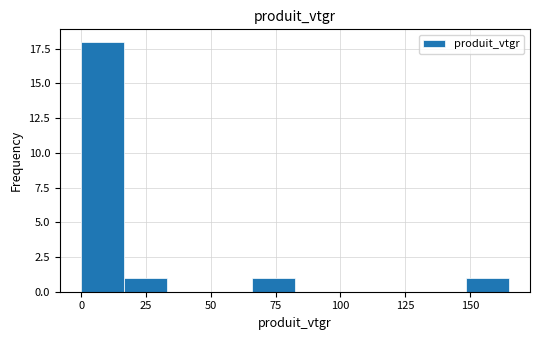

Read against the x-axis, roughly where is the centre of the tallest bar?

10